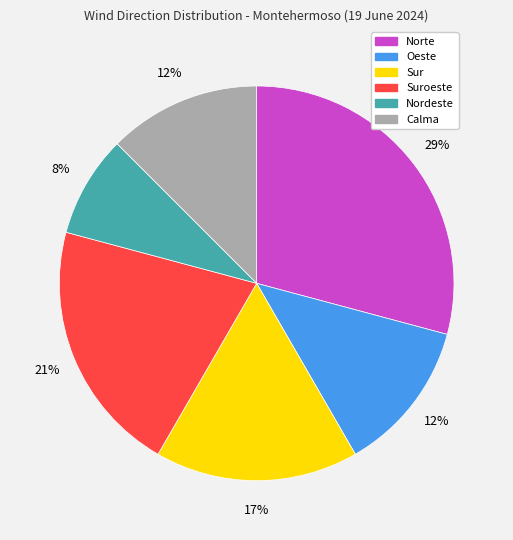

To the nearest percent, what is the difference between the largest and smallest slice percentages?

21%